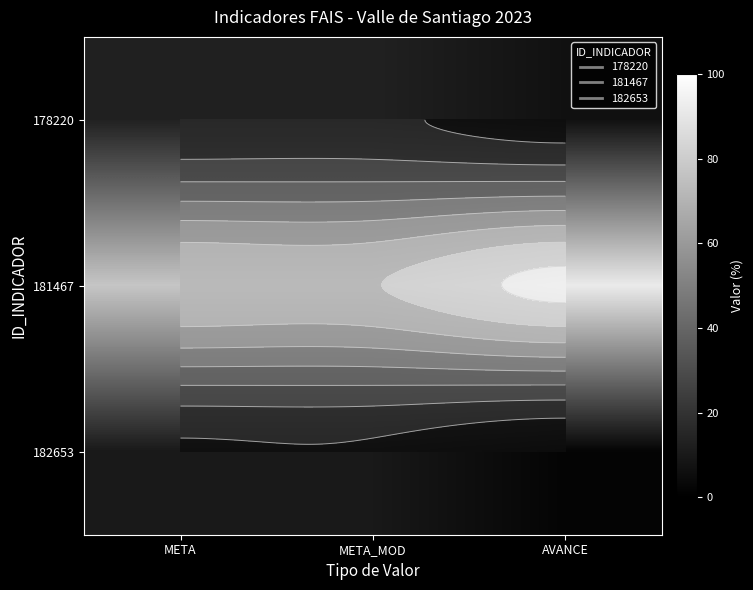

List the series in order of their peak value, lowest first.

182653, 178220, 181467